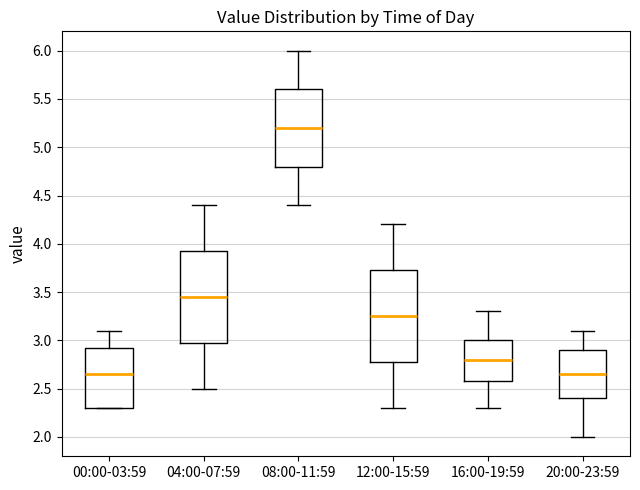

Reading left to right, read every box against the y-axis: the position of its median line, the range the box covers, and the ends of its whiskers. The values are not printed on the chart, so give them approximately, as read against the axis.

00:00-03:59: median 2.65, box 2.30 to 2.95, whiskers 2.30 to 3.10
04:00-07:59: median 3.45, box 3.00 to 3.95, whiskers 2.50 to 4.40
08:00-11:59: median 5.20, box 4.80 to 5.60, whiskers 4.40 to 6.00
12:00-15:59: median 3.25, box 2.80 to 3.75, whiskers 2.30 to 4.20
16:00-19:59: median 2.80, box 2.60 to 3.00, whiskers 2.30 to 3.30
20:00-23:59: median 2.65, box 2.40 to 2.90, whiskers 2.00 to 3.10